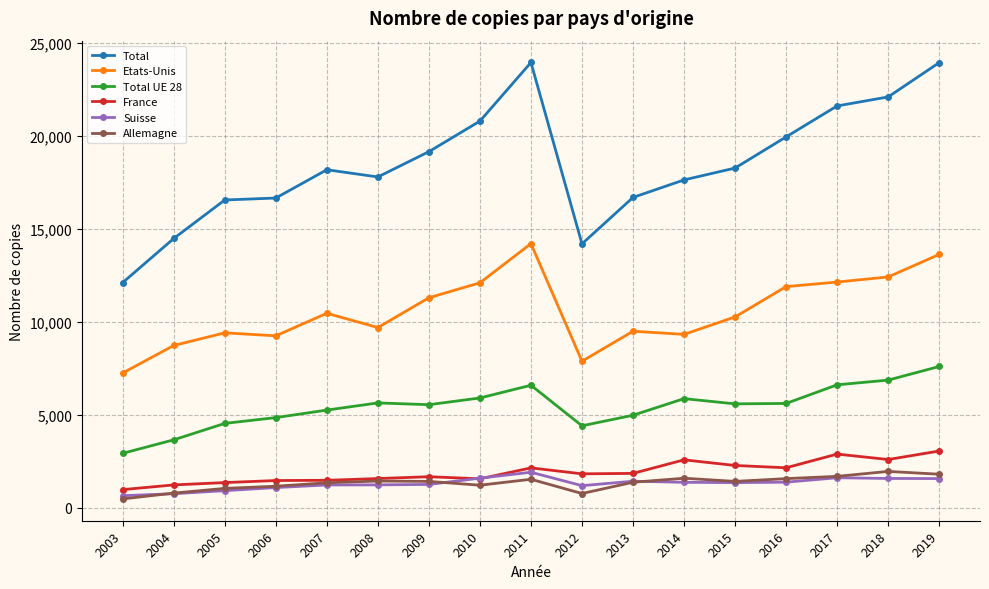

Is the value of France at 2018 greater than the value of Suisse at 2010?

Yes